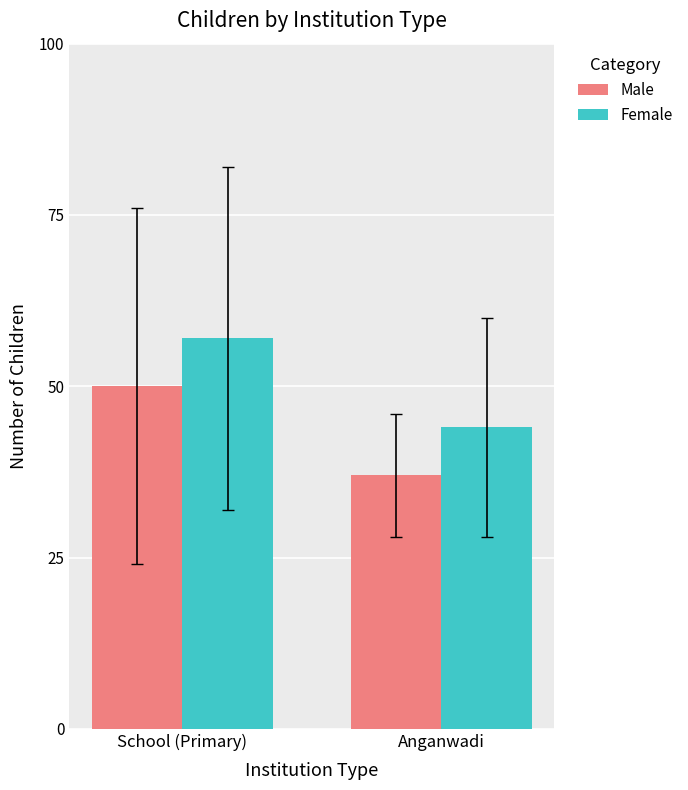

How many groups of bars are there?

2